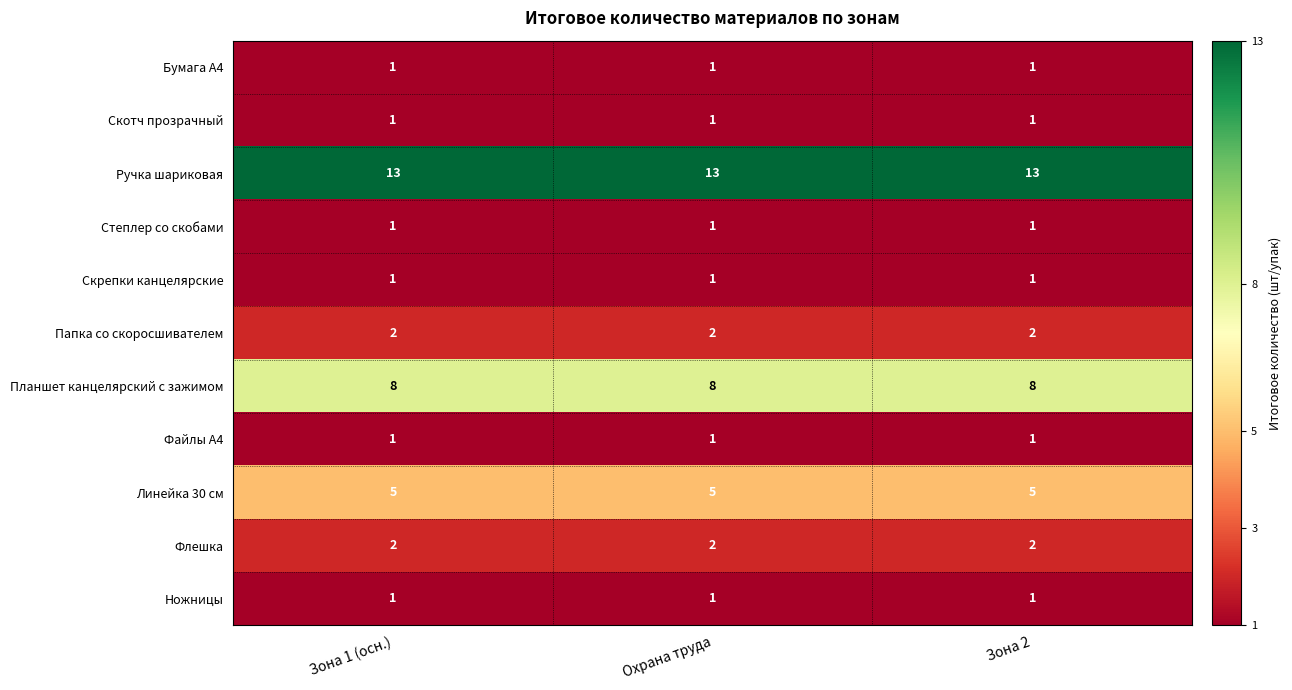

The value of Файлы А4 at Зона 2 is 0. True or false?

False